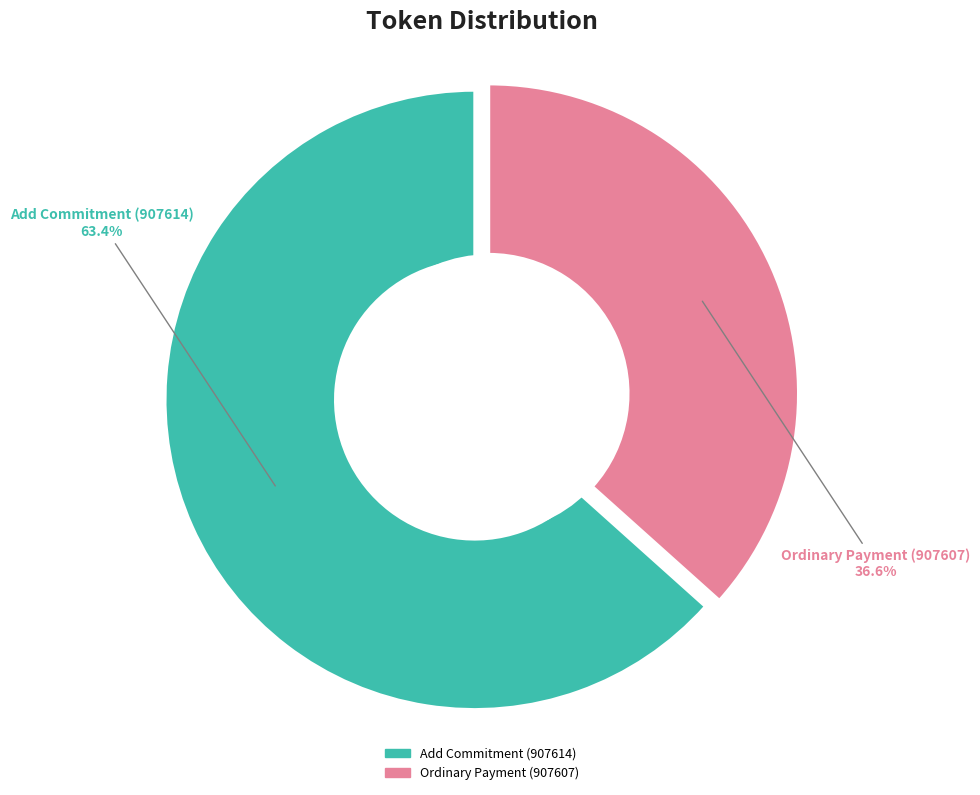

To the nearest percent, what is the average slice percentage?

50%